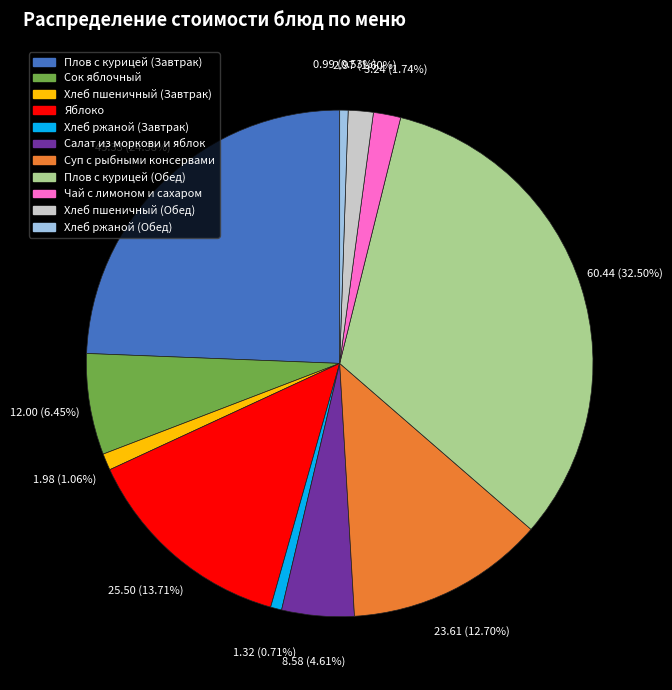

To the nearest percent, what percentage of the pie is Яблоко?

14%